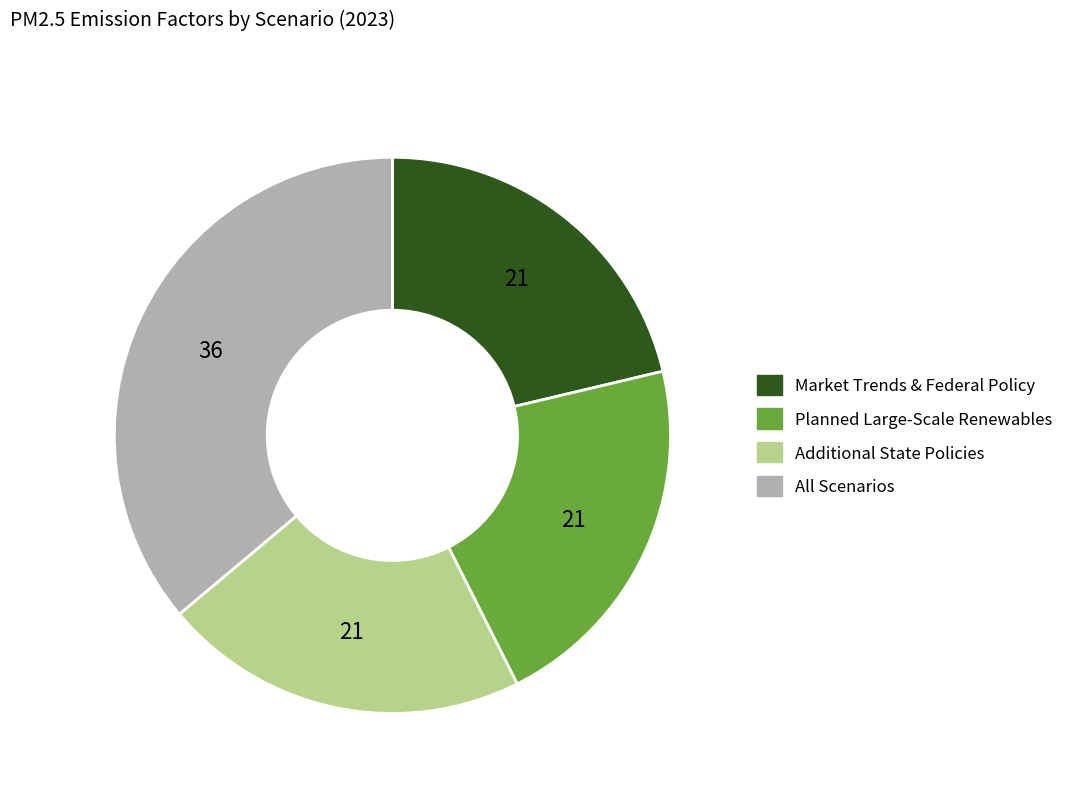

How many segments does this pie chart have?

4